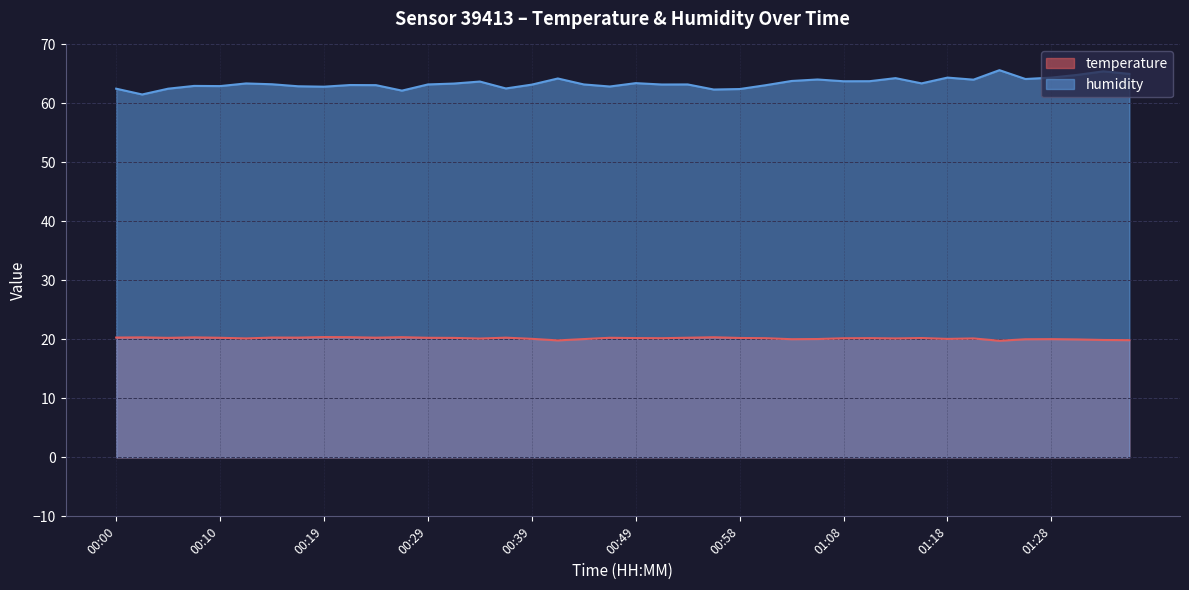

Which series has the widest spread of values?

humidity